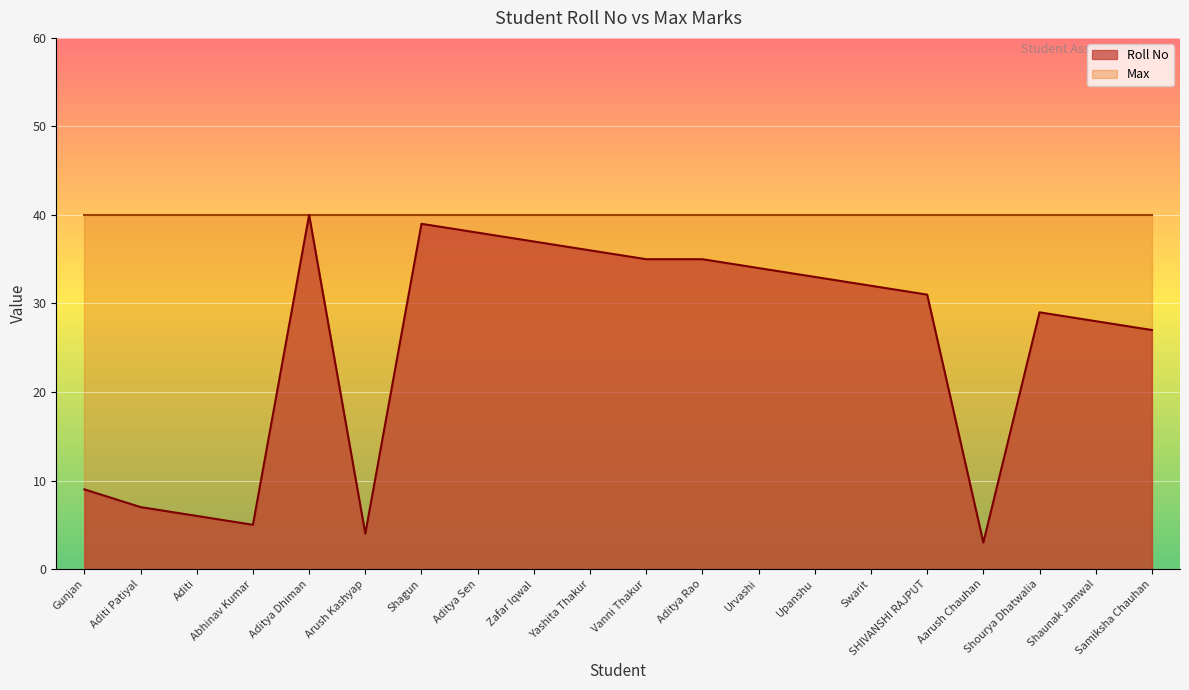

What is the sum of all values?

508